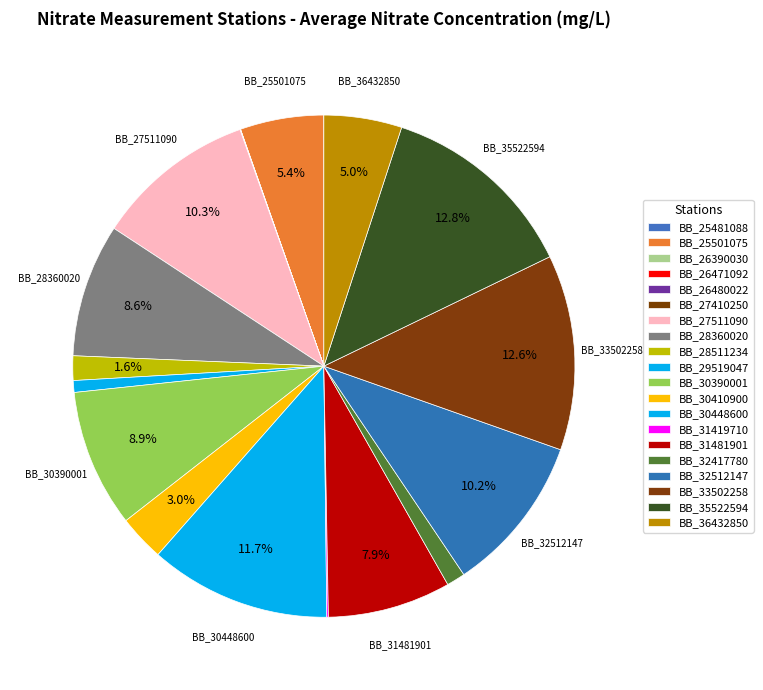

What percentage is the BB_36432850 slice, to the nearest percent?

5%